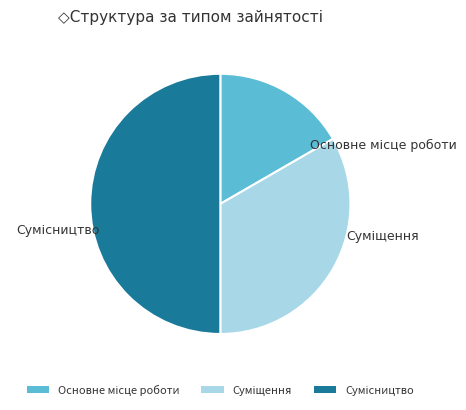

Count the number of slices in the pie.

3